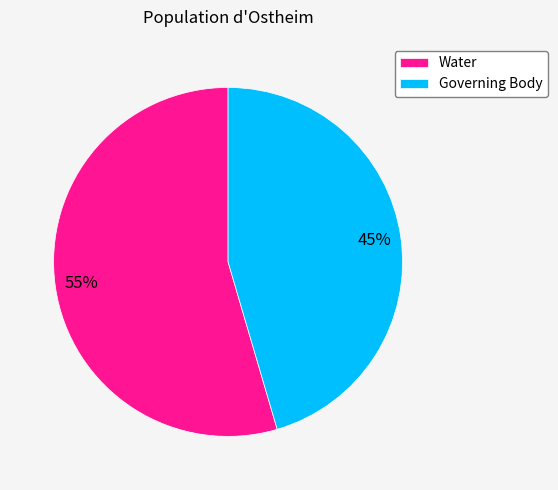

Approximately how many times larger is the value at Governing Body compared to Water?

0.8